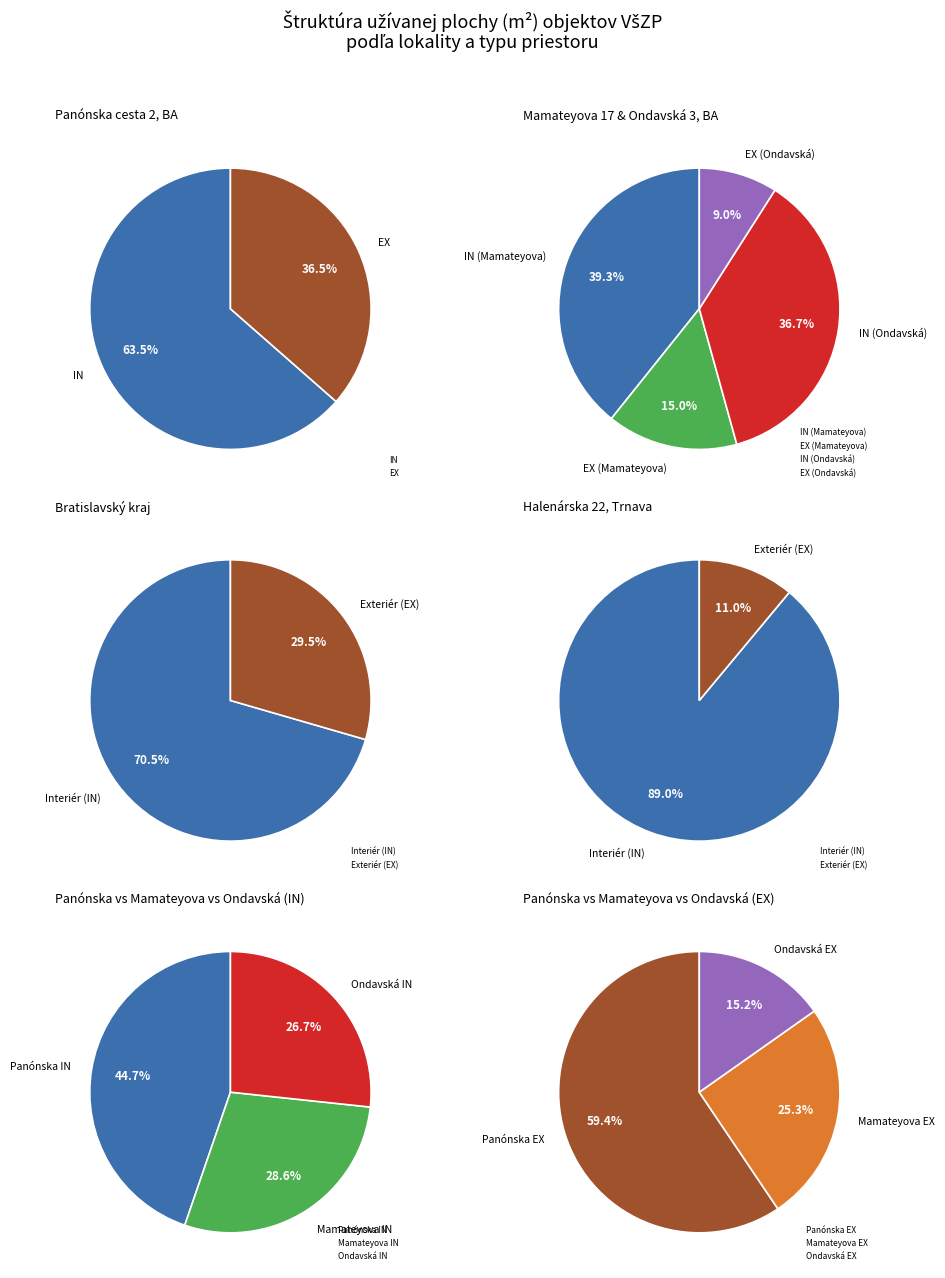

Does Bratislavský kraj account for over 50% of the chart?

Yes